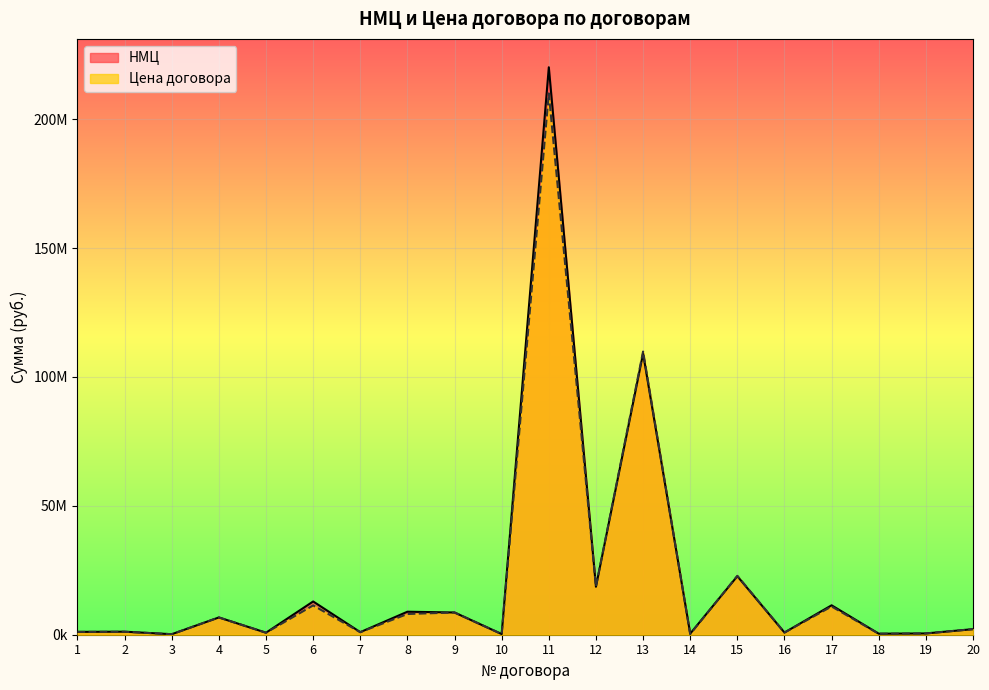

How many interior local valleys does the Цена договора series have?

8